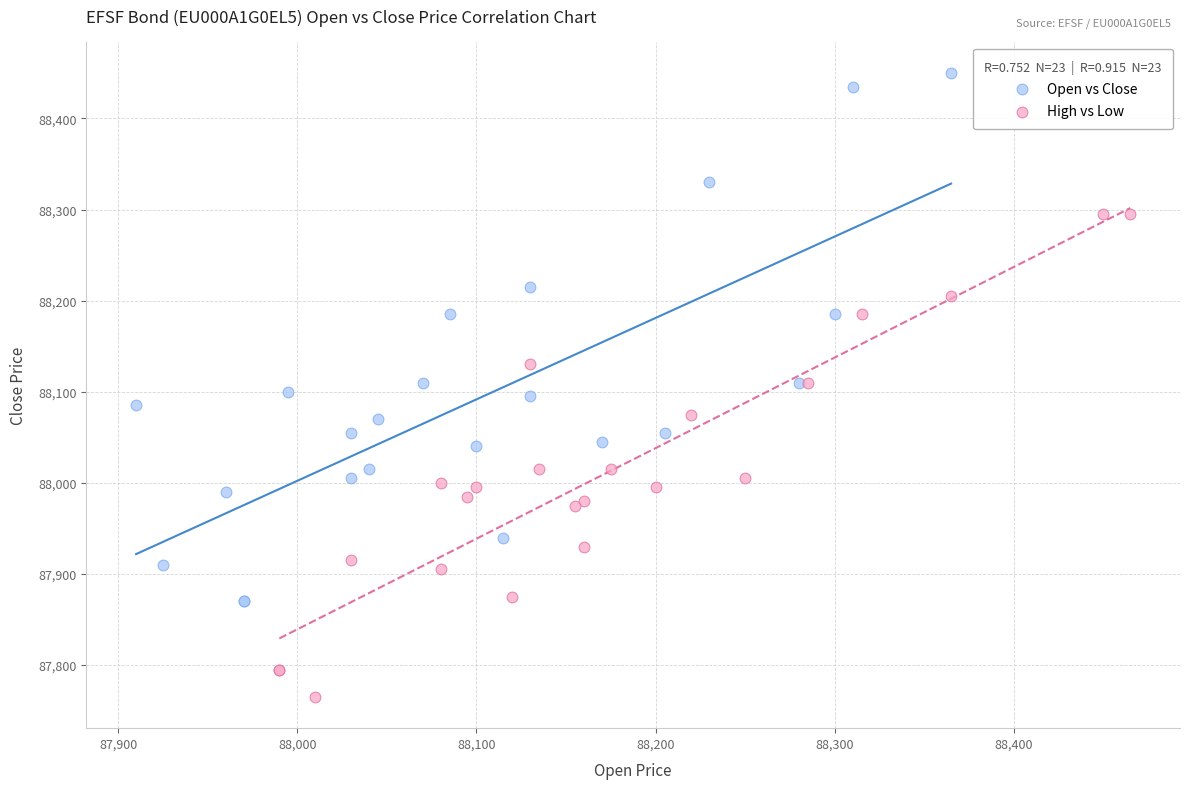

Which series contains the highest Y value?

Open vs Close